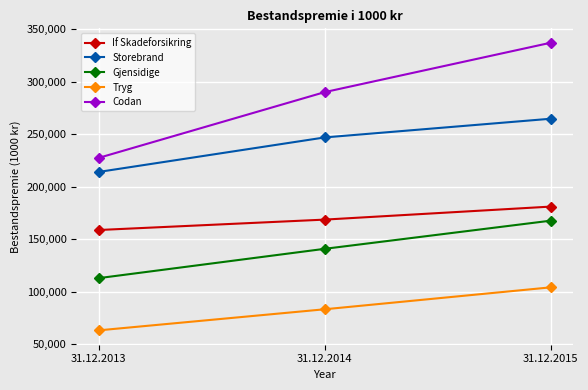

Read the Storebrand value at 31.12.2013.

213989